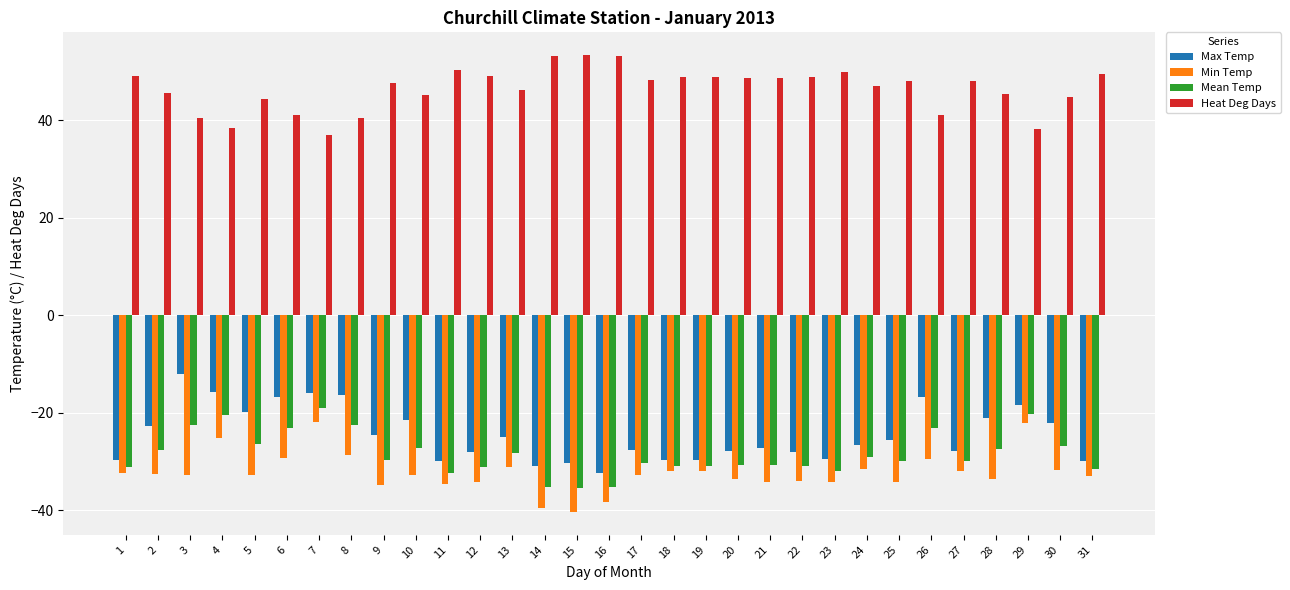

What is the sum of the Mean Temp values at 10 and 3?

-49.7